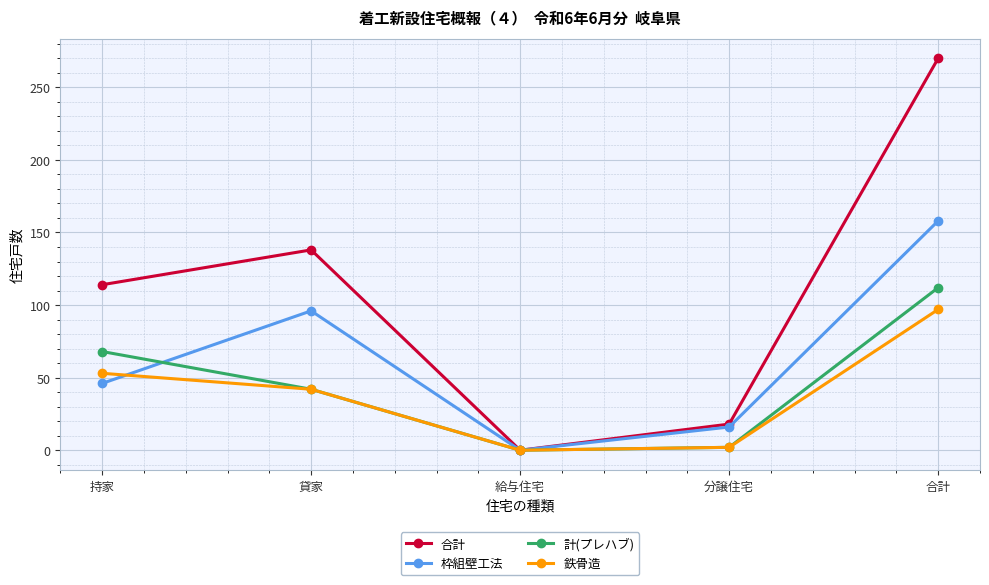

How many distinct data groups are displayed?

4